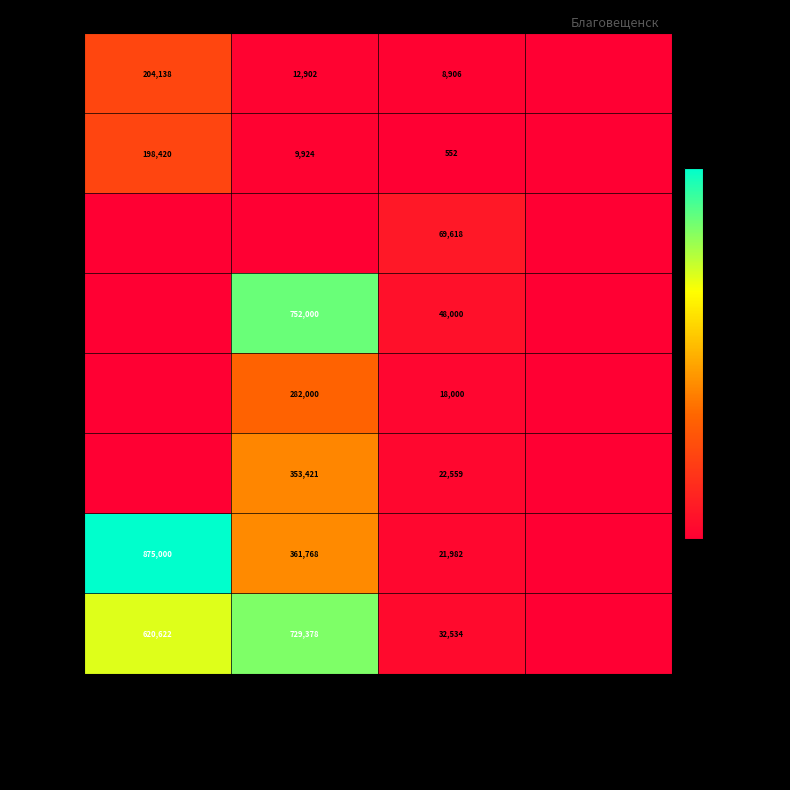

True or false: 2022 год has a value of 89340 at Областной бюджет.

False